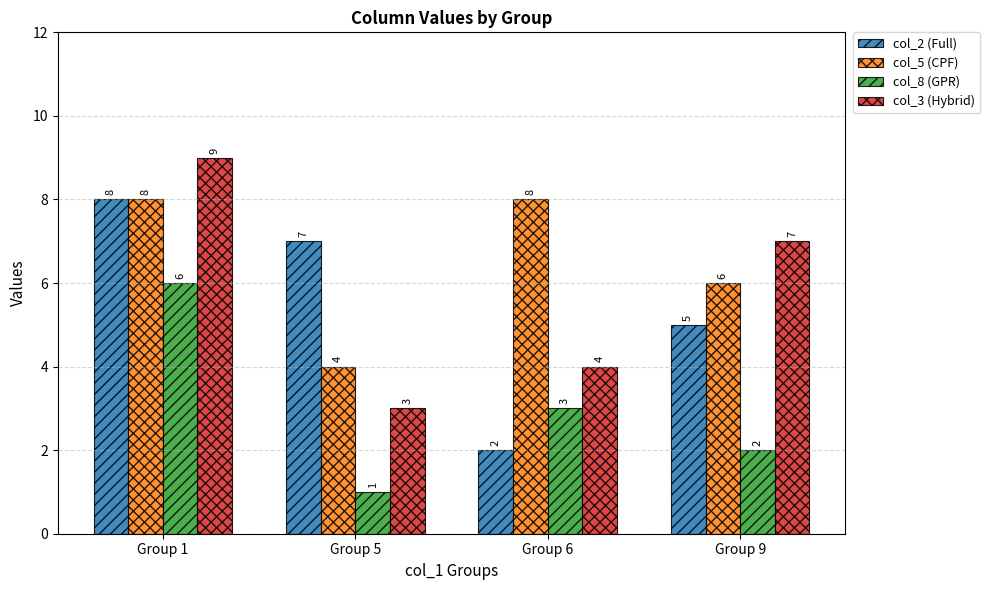

What is the spread (max minus min) of values at Group 5?

6